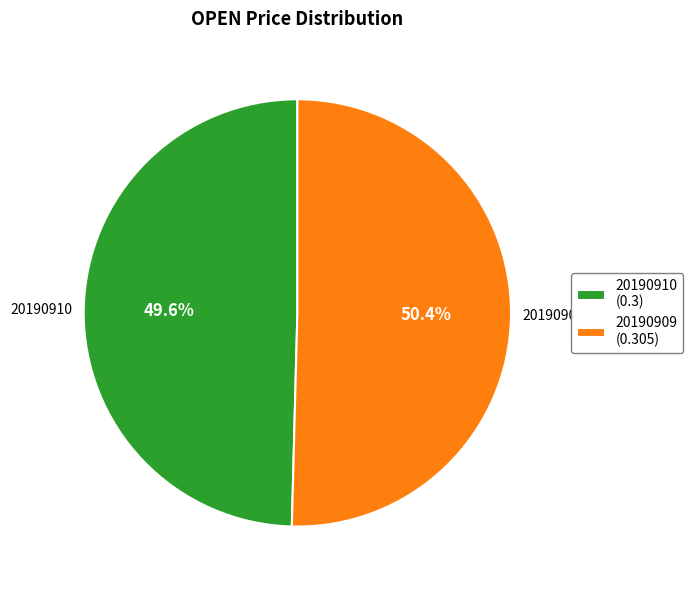

What percentage is the 20190909 slice, to the nearest percent?

50%